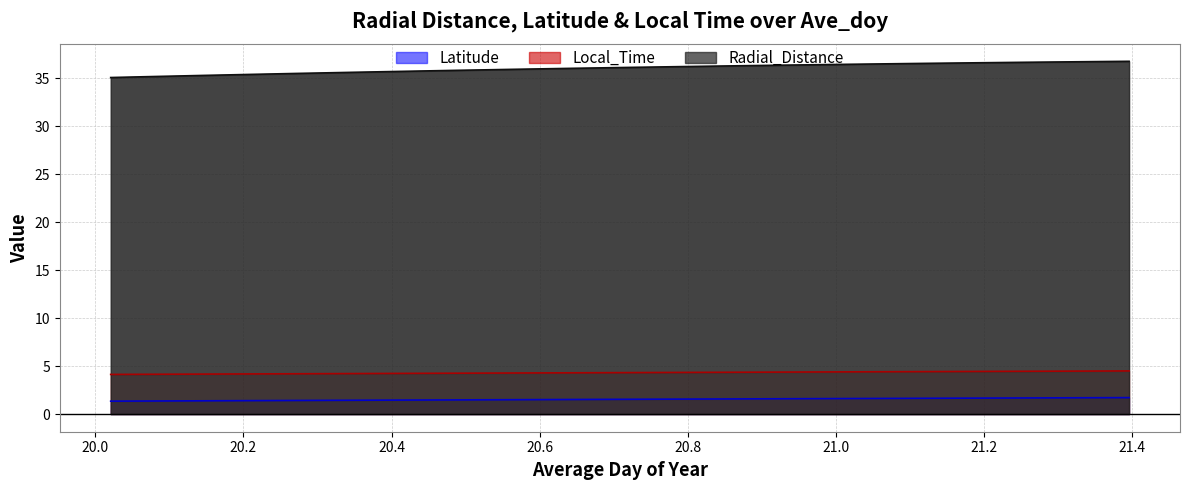

What is the greatest value displayed?

36.7